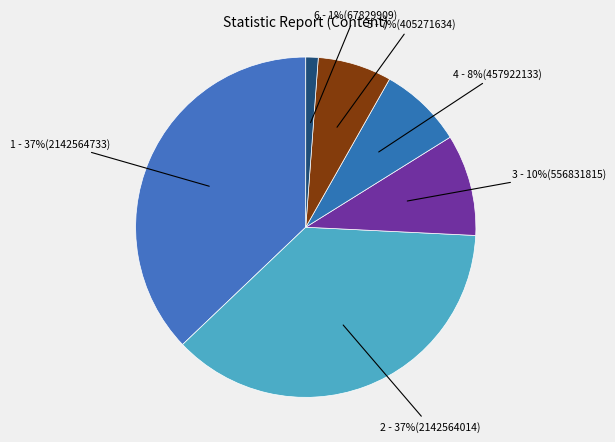

How many segments does this pie chart have?

6